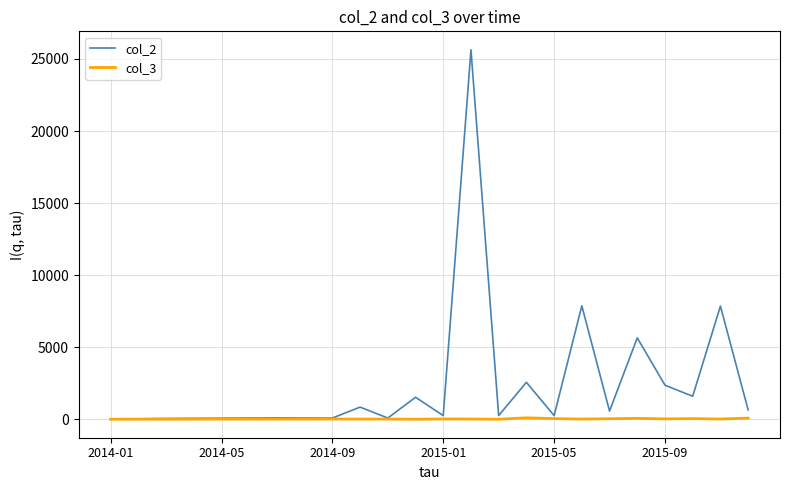

In col_2, how many points are higher than both neighbors (excluding endpoints)?

8